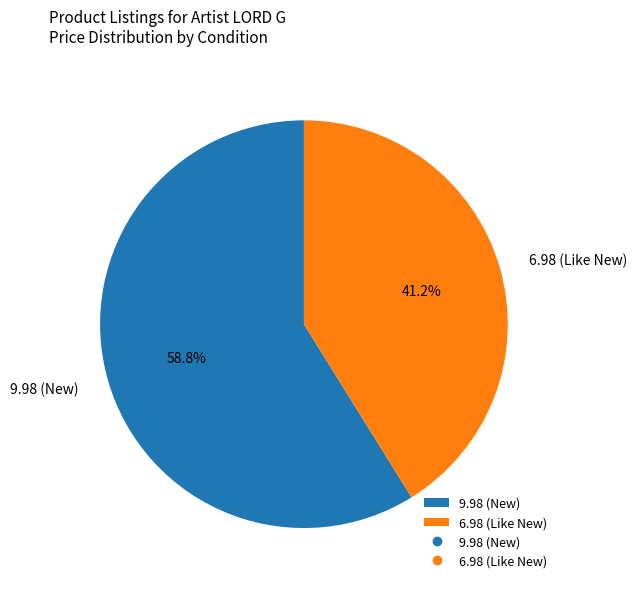

How many segments does this pie chart have?

2